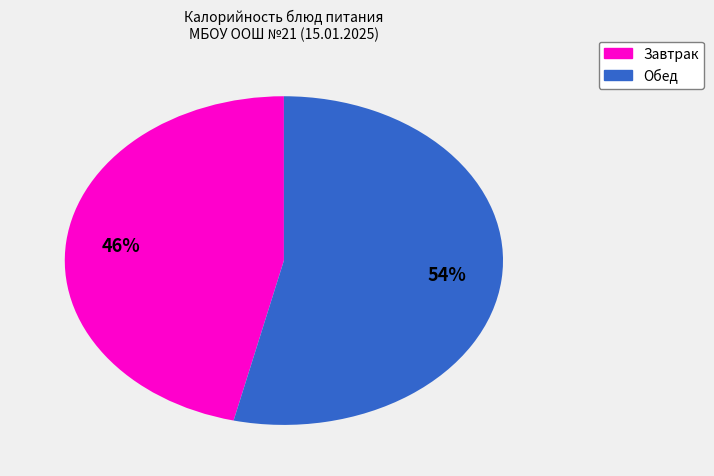

Is there any slice that represents more than half of the pie?

Yes